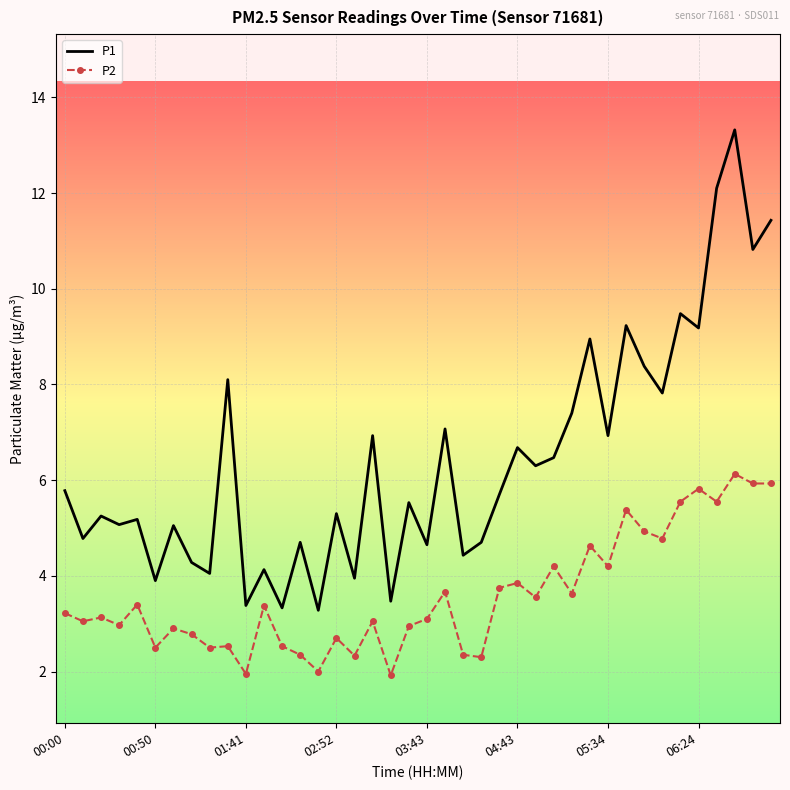

Which series has the largest range (max minus min)?

P1